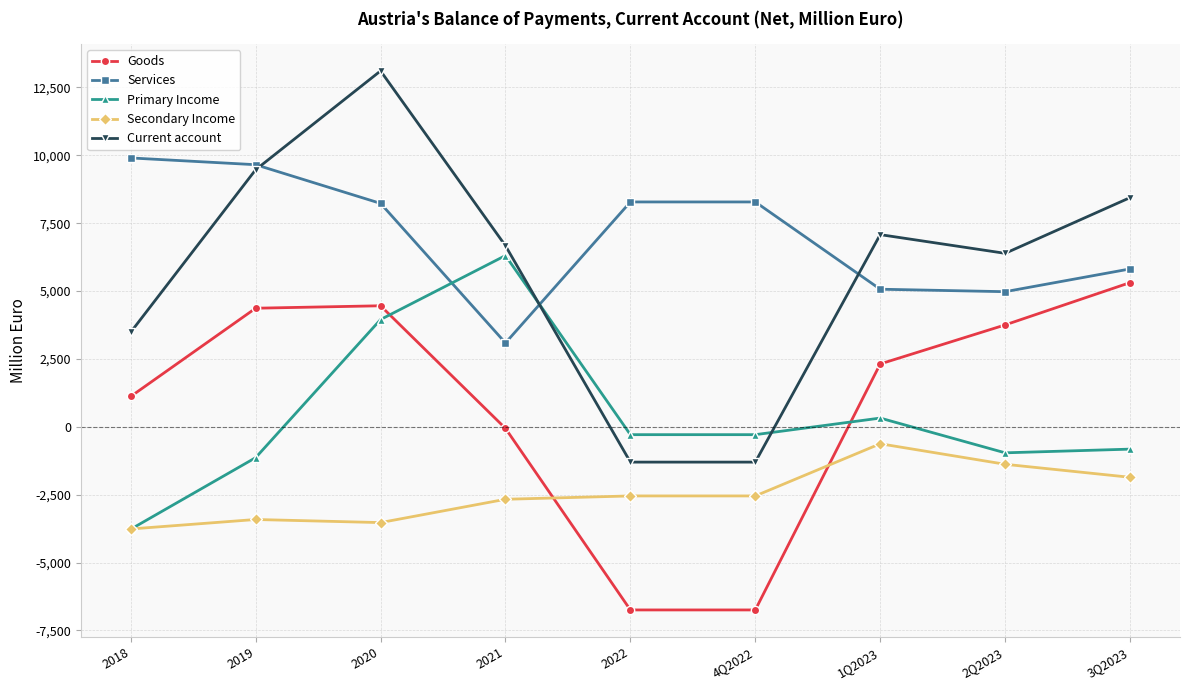

True or false: Current account has a value of 2167 at 3Q2023.

False